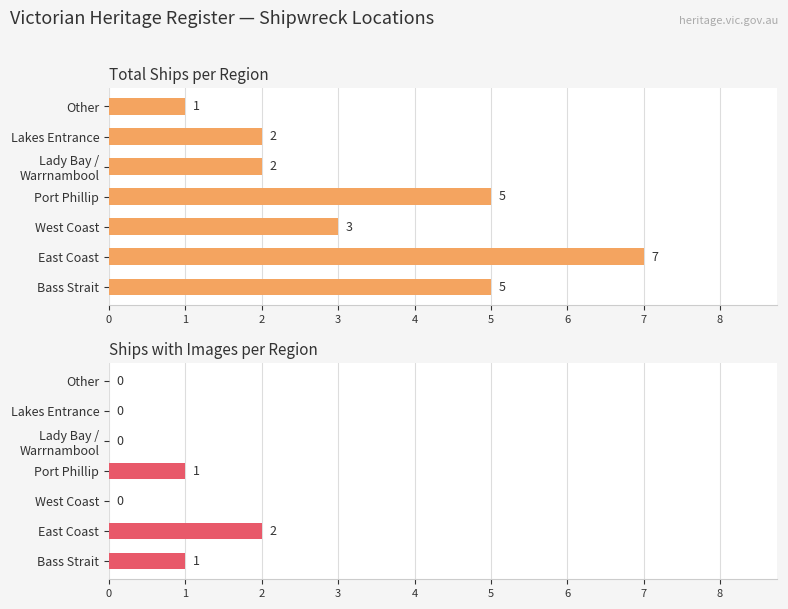

How many bars are there in total?

14